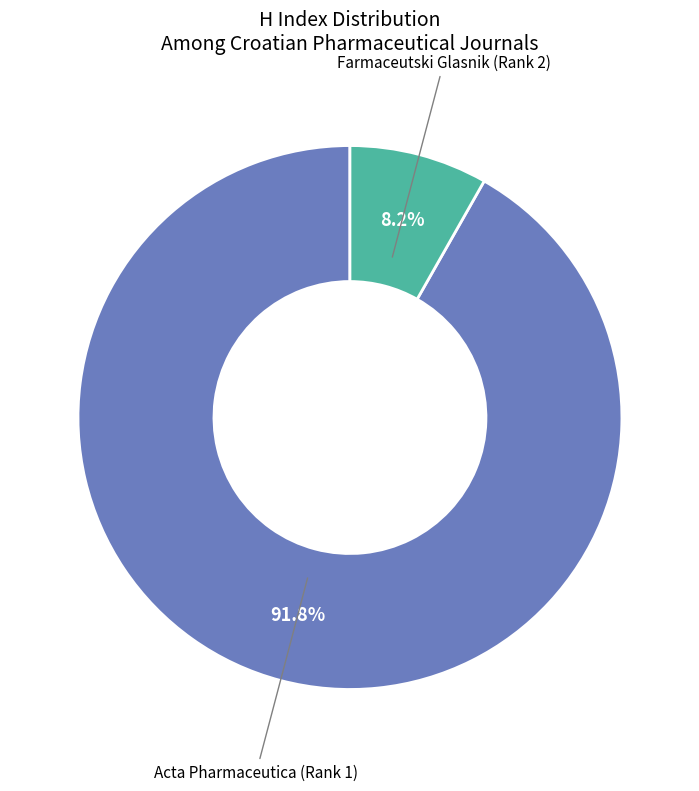

To the nearest percent, what percentage of the pie is Farmaceutski Glasnik (Rank 2)?

8%